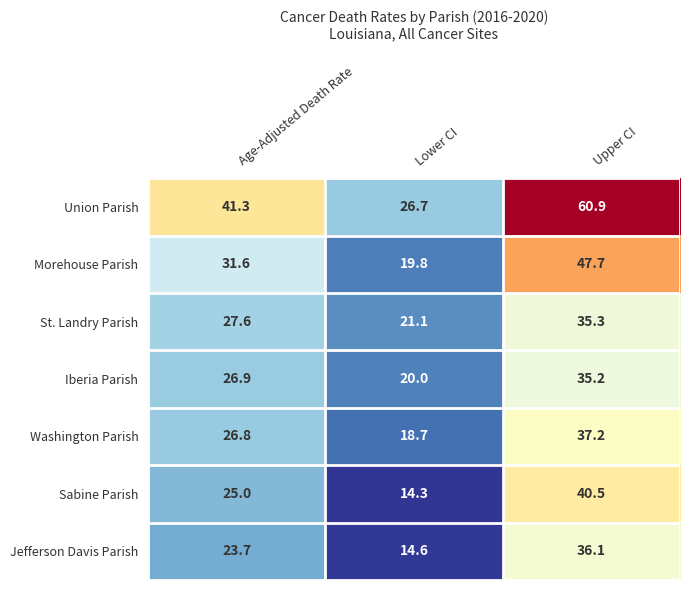

Reading right to left, list all the values displayed in this chart.

Union Parish: 60.9	26.7	41.3
Morehouse Parish: 47.7	19.8	31.6
St. Landry Parish: 35.3	21.1	27.6
Iberia Parish: 35.2	20.0	26.9
Washington Parish: 37.2	18.7	26.8
Sabine Parish: 40.5	14.3	25.0
Jefferson Davis Parish: 36.1	14.6	23.7